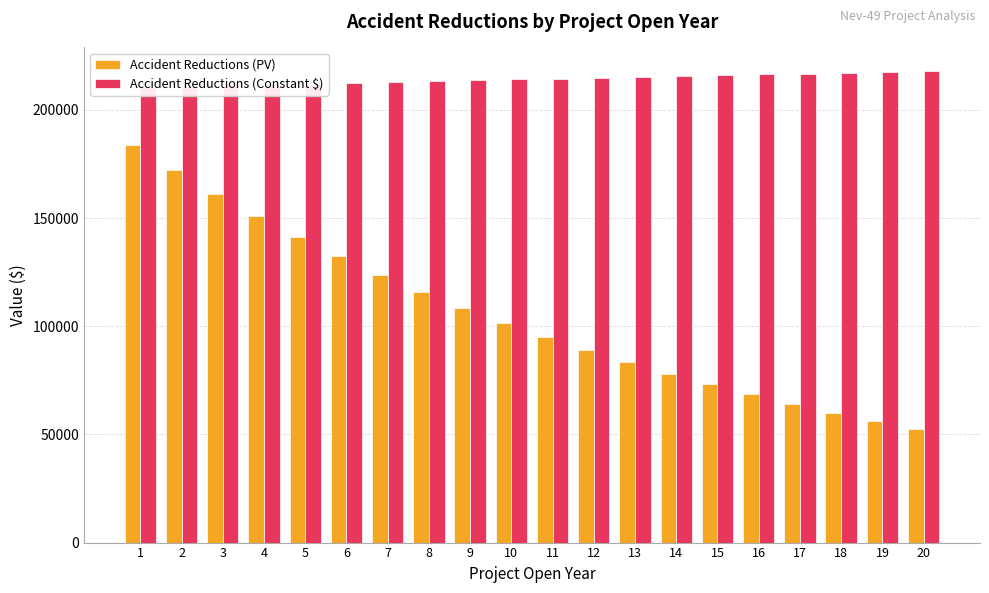

At 14, list the series in order from smallest to largest.

Accident Reductions (PV), Accident Reductions (Constant $)